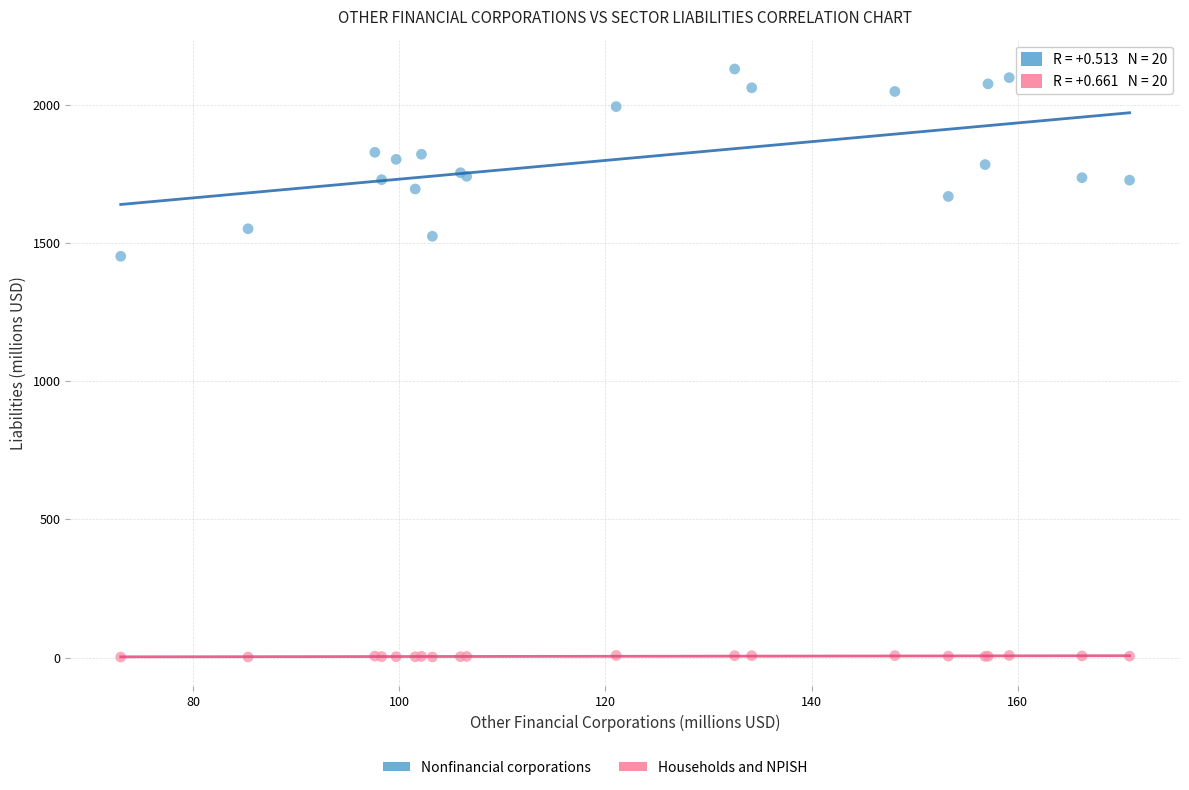

Across all series, what Y value is closest to 1065?

1452.0